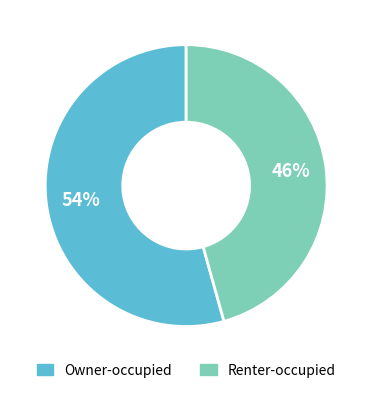

Is it true that Owner-occupied is 54% of the pie?

True